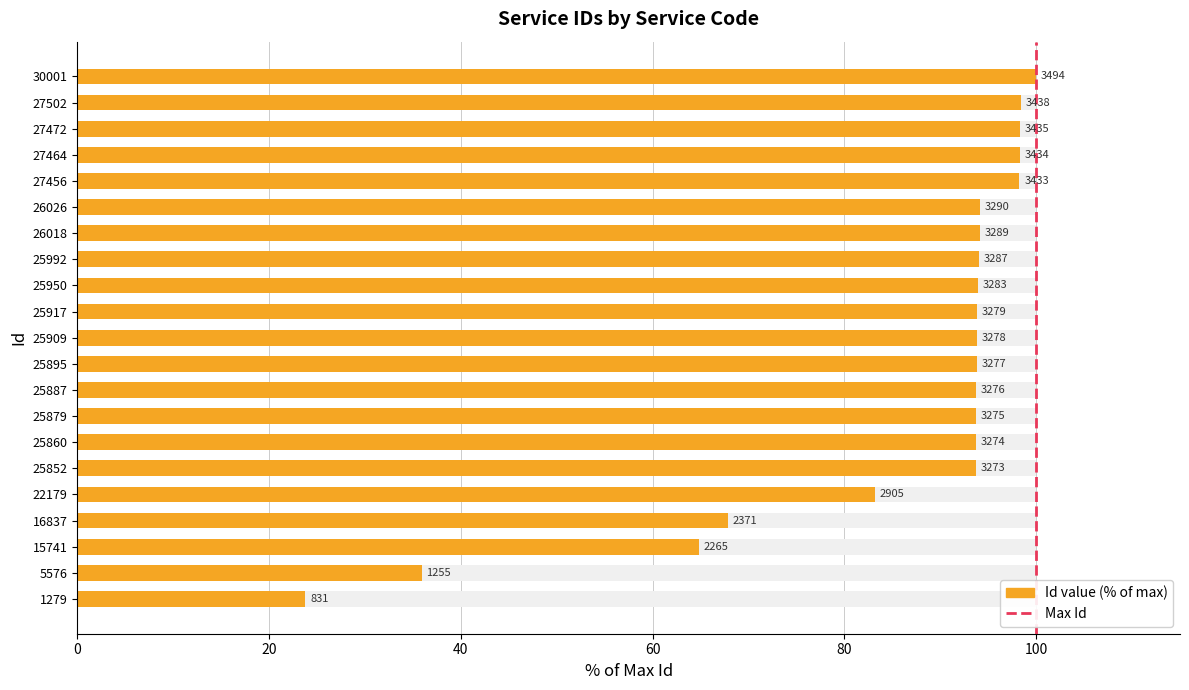

What is the smallest value displayed?

23.8